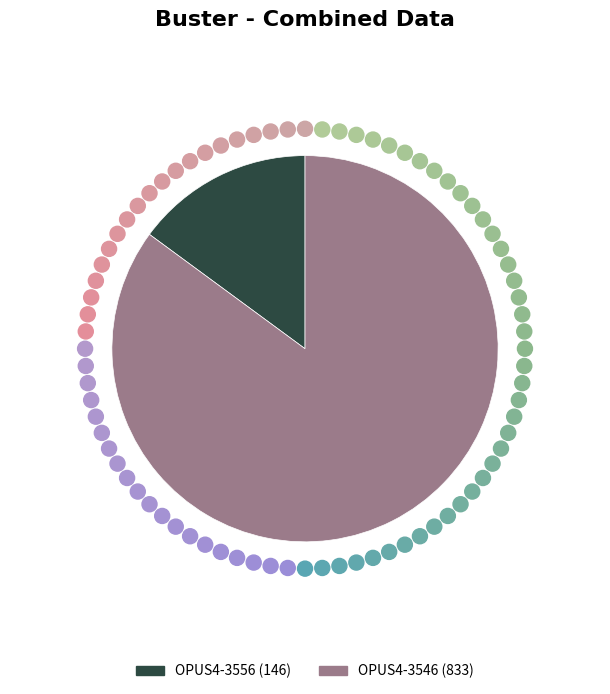

Rank the categories by value from lowest to highest.

OPUS4-3556, OPUS4-3546